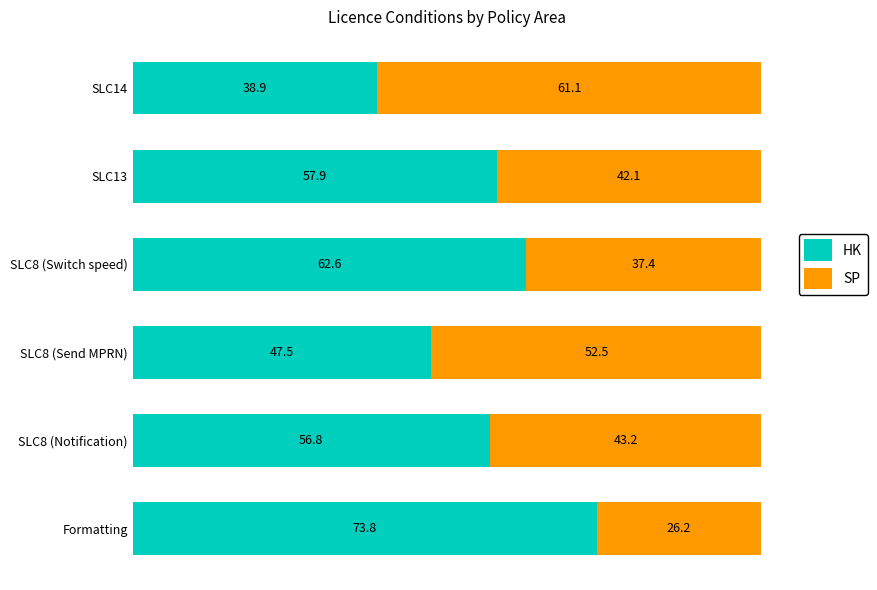

Is it true that HK equals 73.8 at Formatting?

True